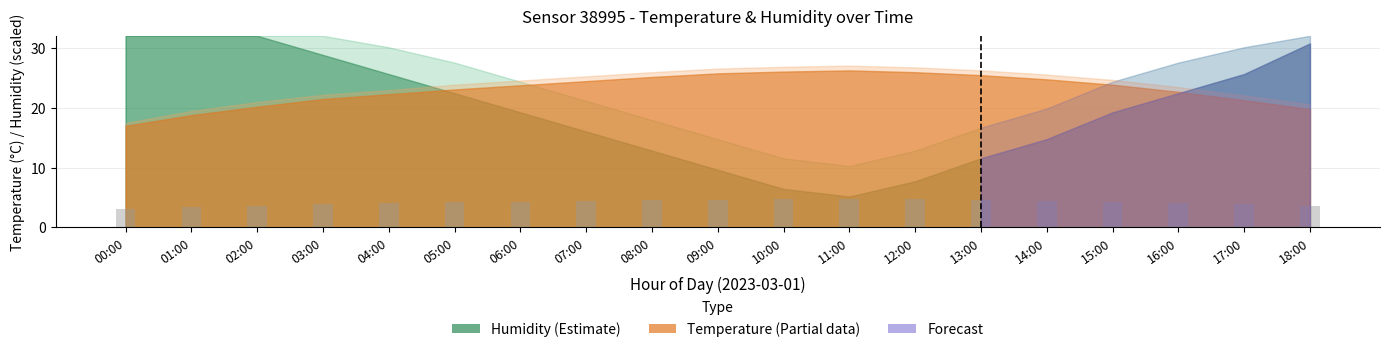

Is it true that the value at 11:00 is 7.7?

False